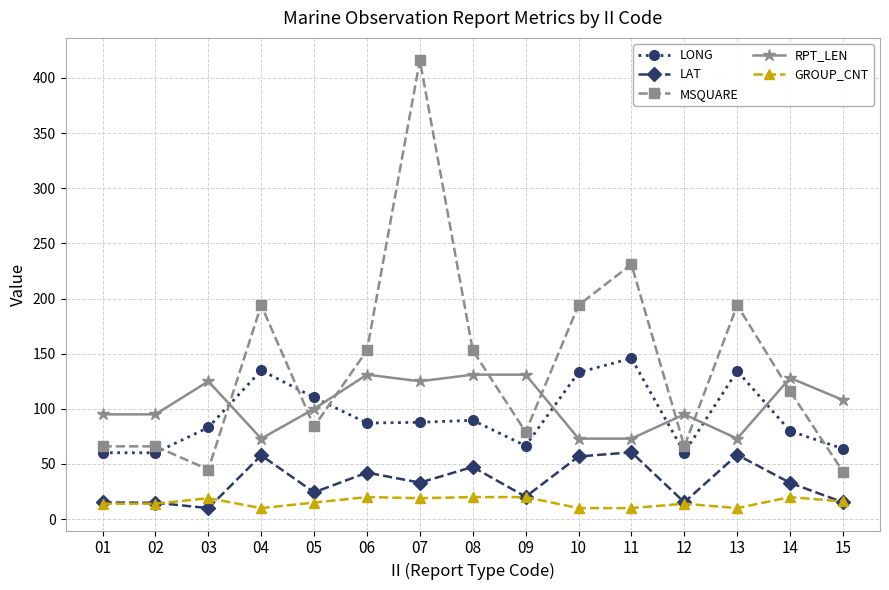

Which label corresponds to the largest value in the chart?

07